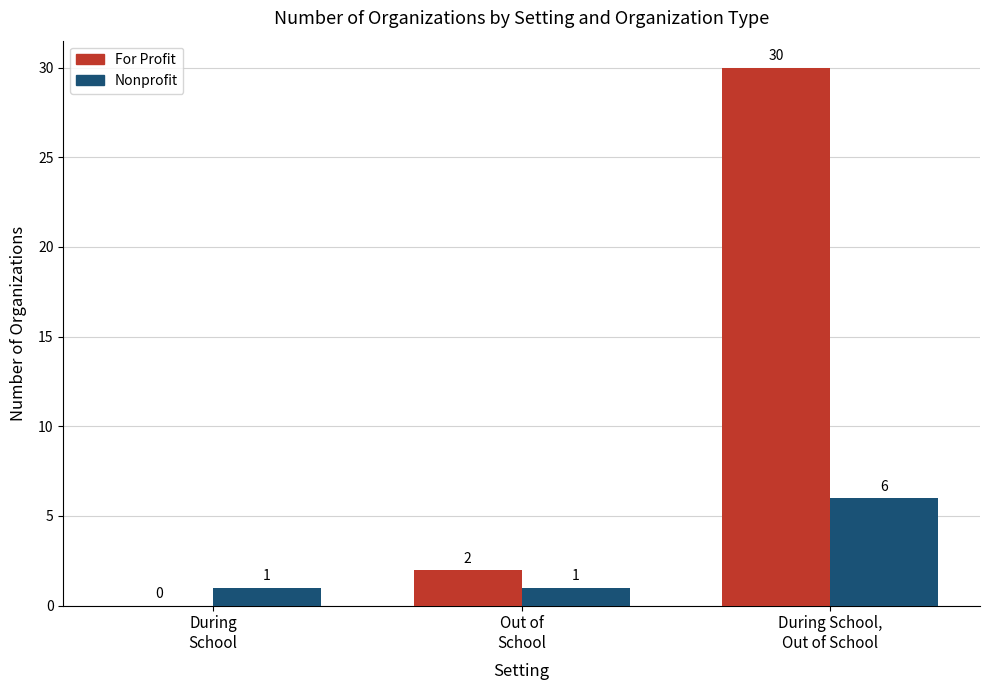

Which series has the largest total across all categories?

For Profit